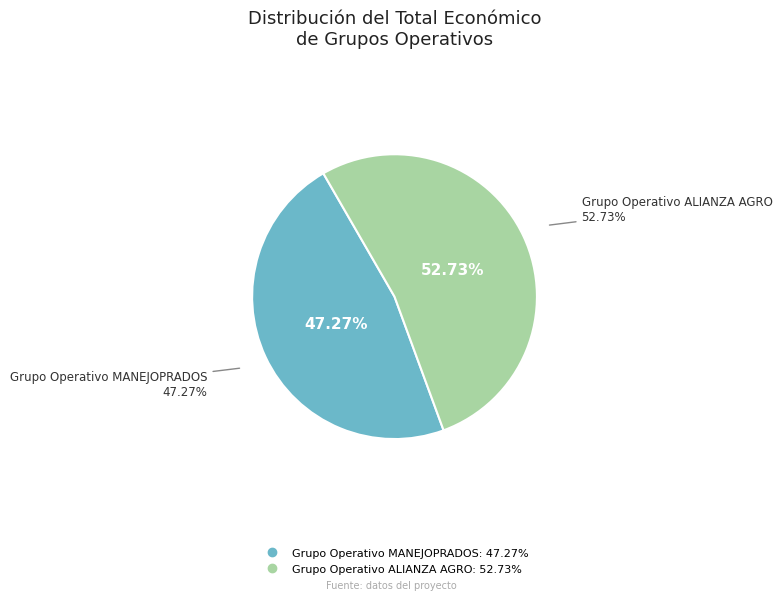

To the nearest percent, what is the combined percentage of Grupo Operativo ALIANZA AGRO and Grupo Operativo MANEJOPRADOS?

100%